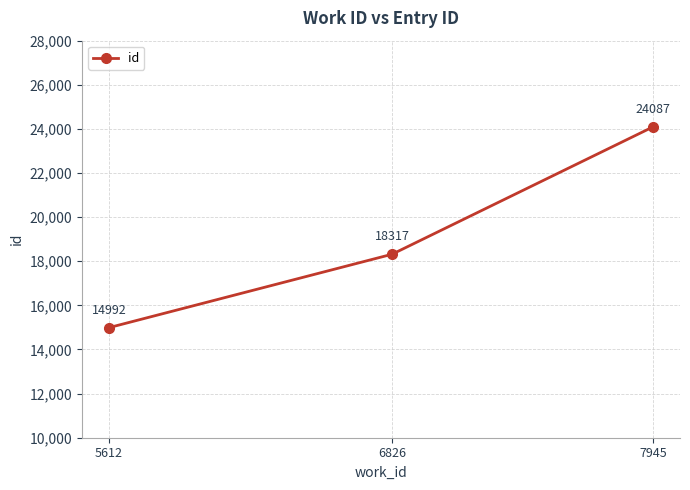

Which has a higher value, 5612 or 7945?

7945